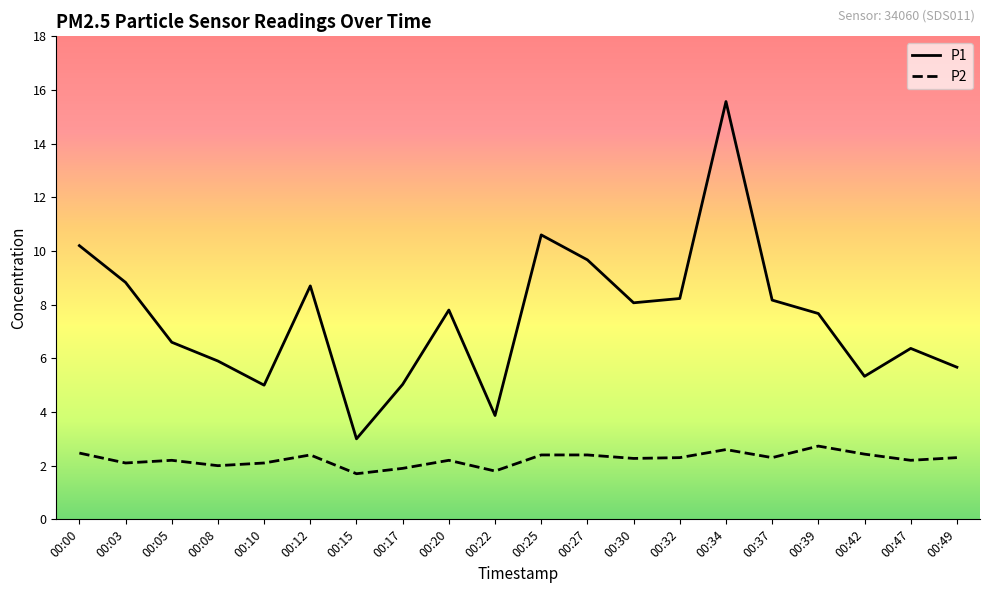

At how many categories does at least one series exceed 14?

1